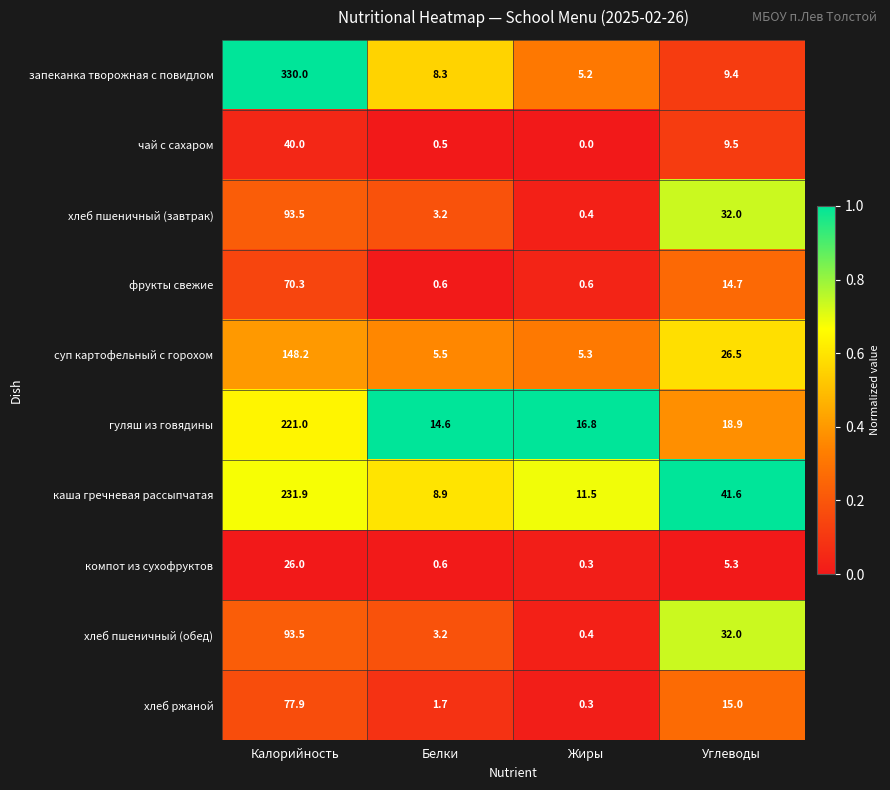

What is the difference between the maximum and minimum values in the компот из сухофруктов series?

25.7